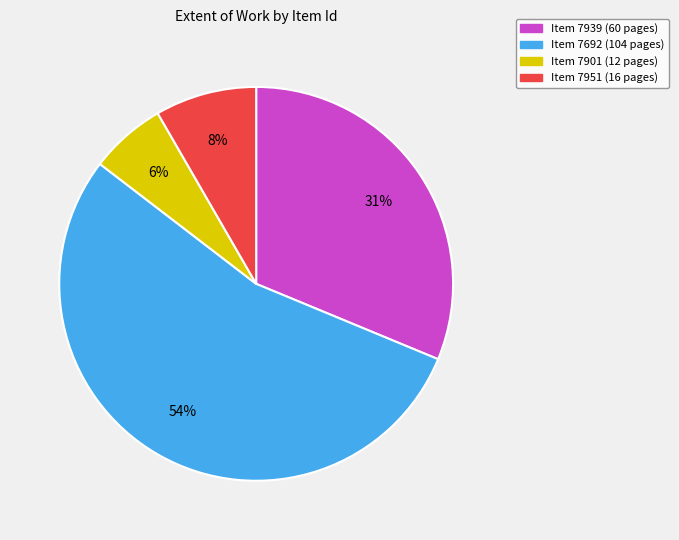

Is there a majority slice in this chart?

Yes